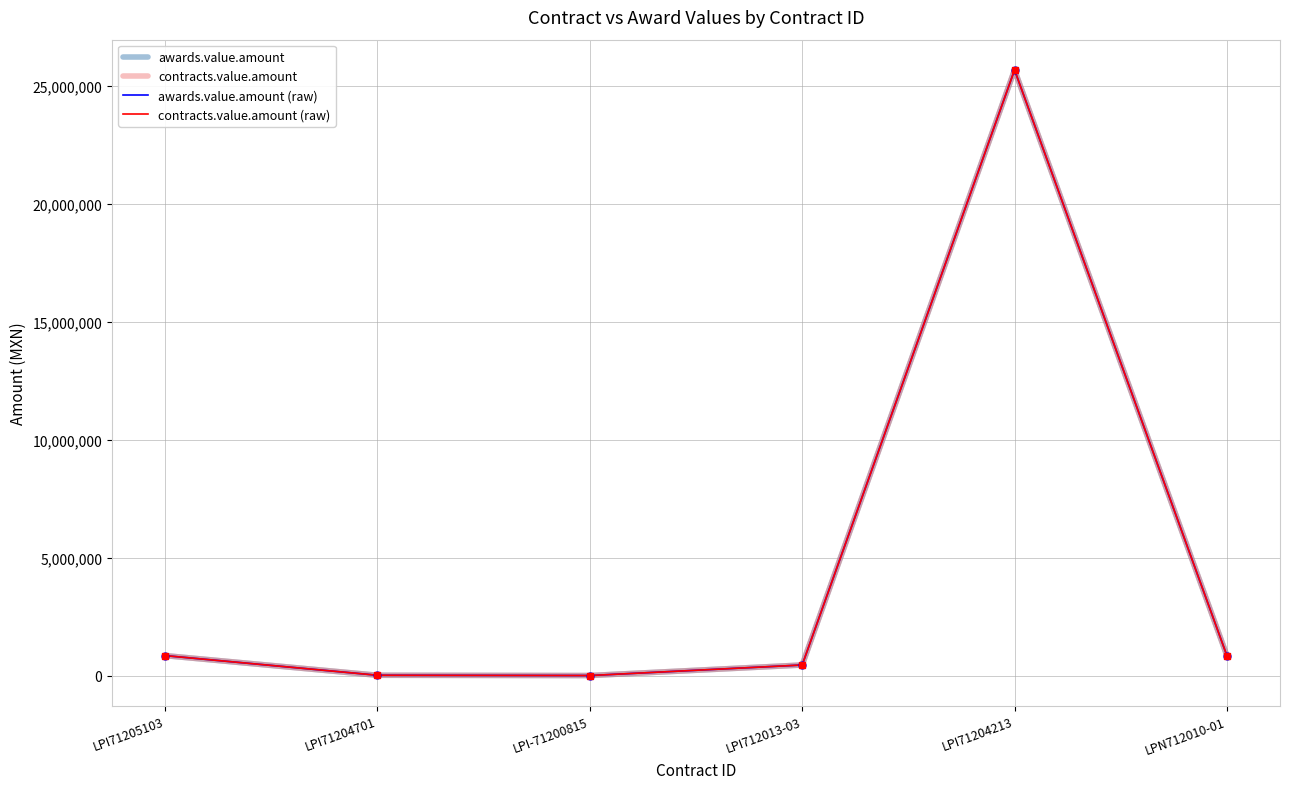

Does the chart have visible grid lines?

Yes